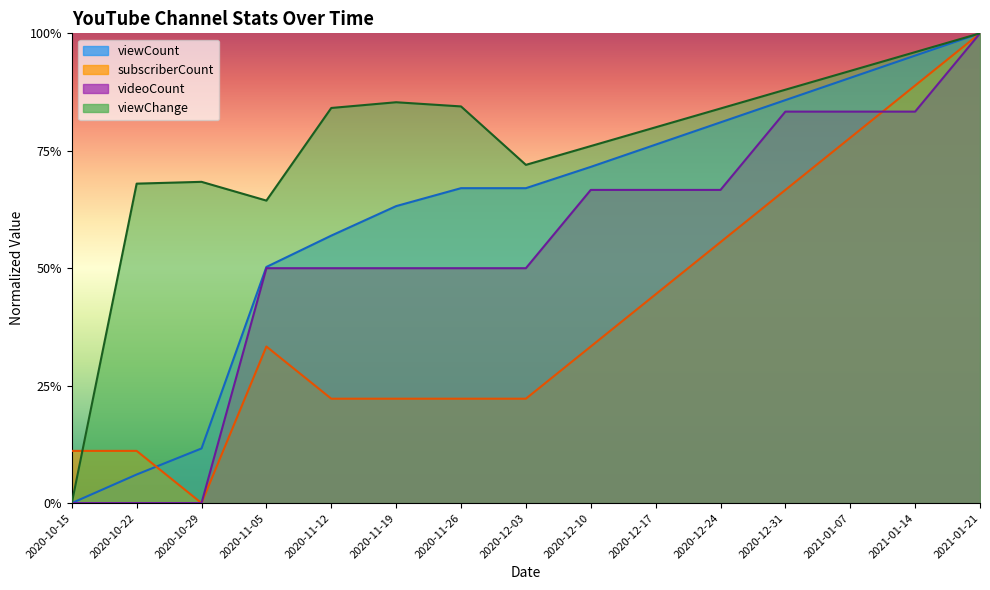

List the series in order of their overall mean, lowest first.

subscriberCount, videoCount, viewCount, viewChange